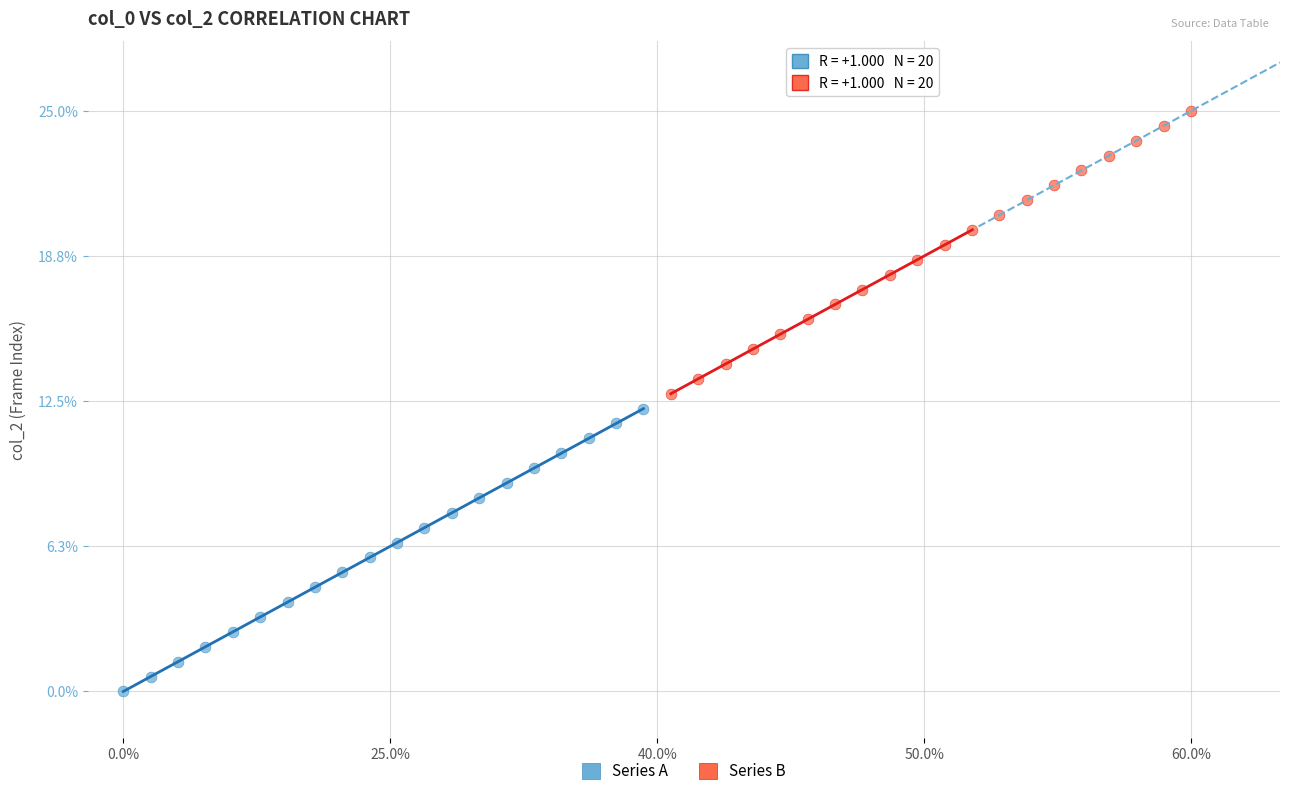

What are all the series names shown in the legend?

Series A, Series B